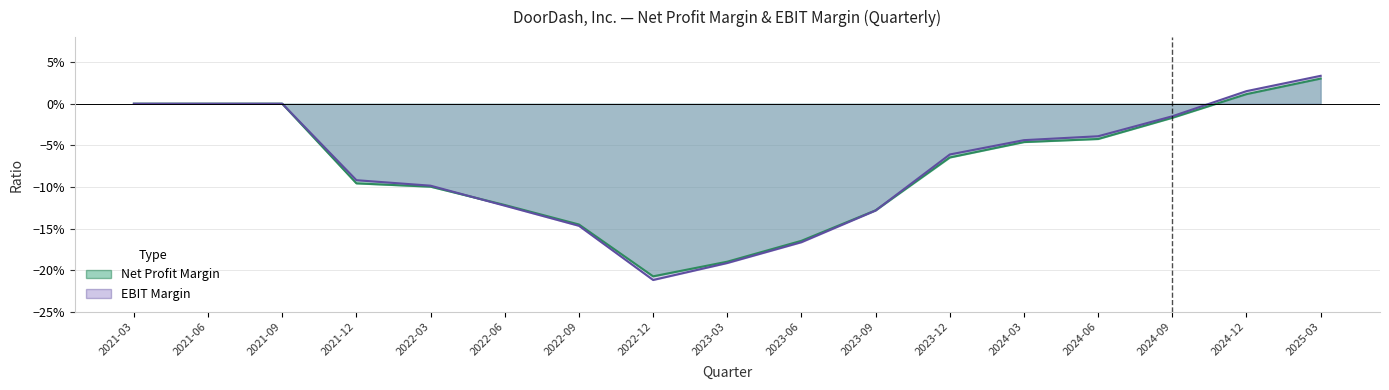

How many categories are shown in the chart?

17